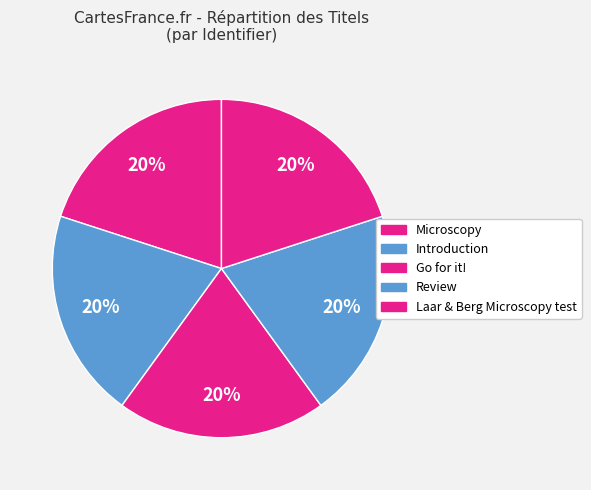

Rank the categories by value from highest to lowest.

Review, Go for it!, Introduction, Laar & Berg Microscopy test, Microscopy